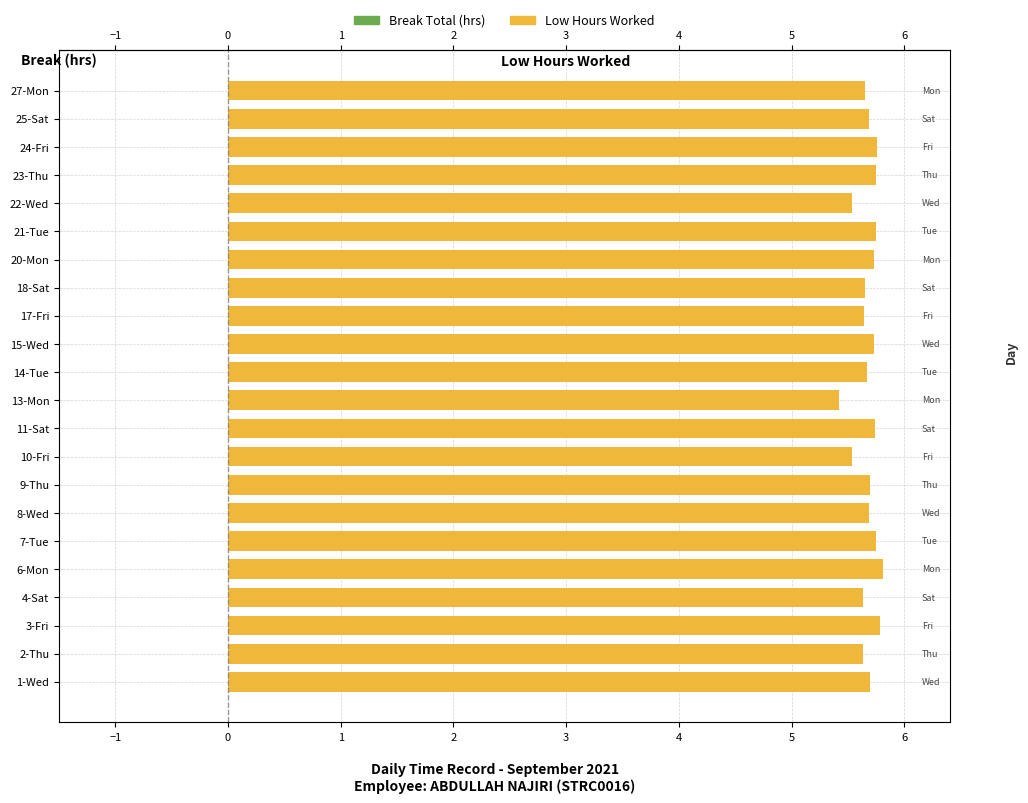

What is the difference between the maximum and minimum values?

0.4